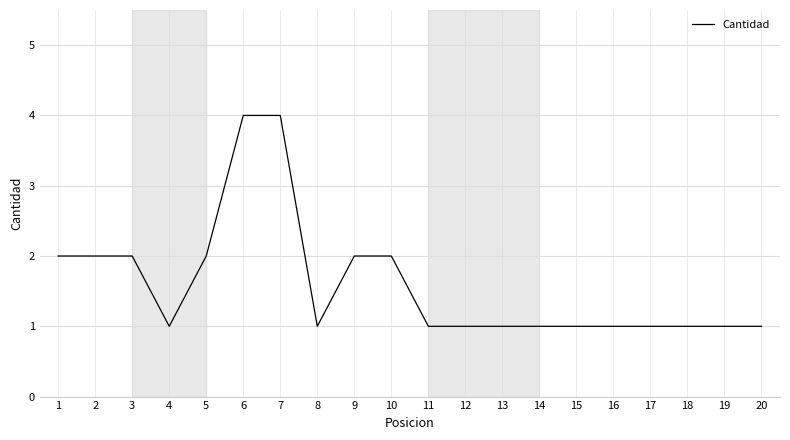

Approximately how many times larger is the value at 13 compared to 18?

1.0